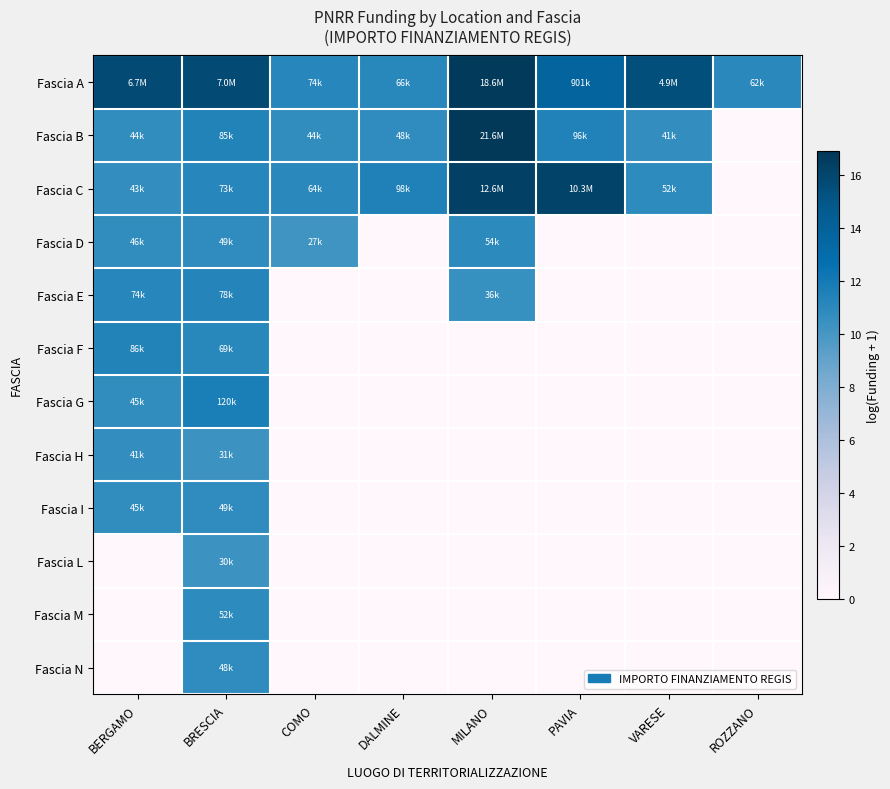

What is the total value across all series at COMO?

43.2